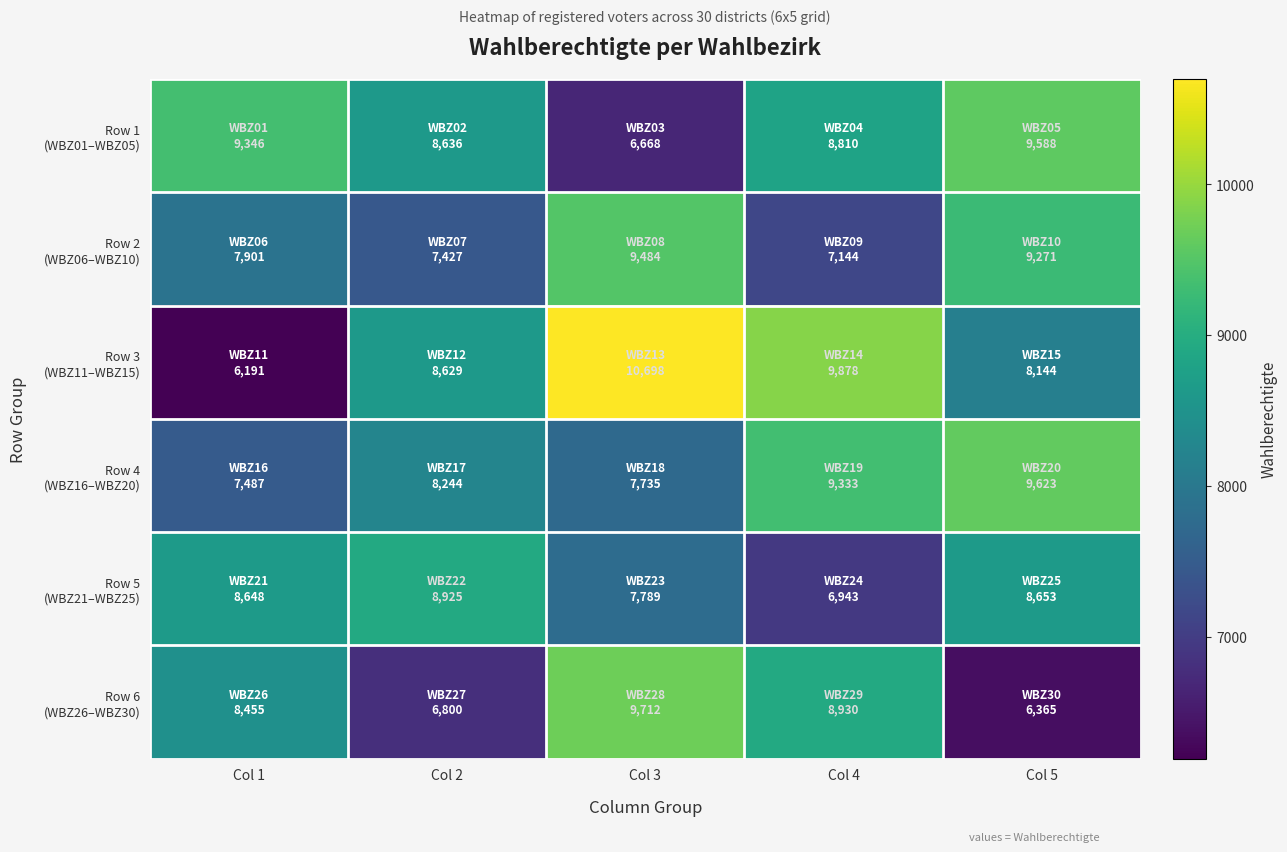

What is the minimum value shown in the chart?

6191